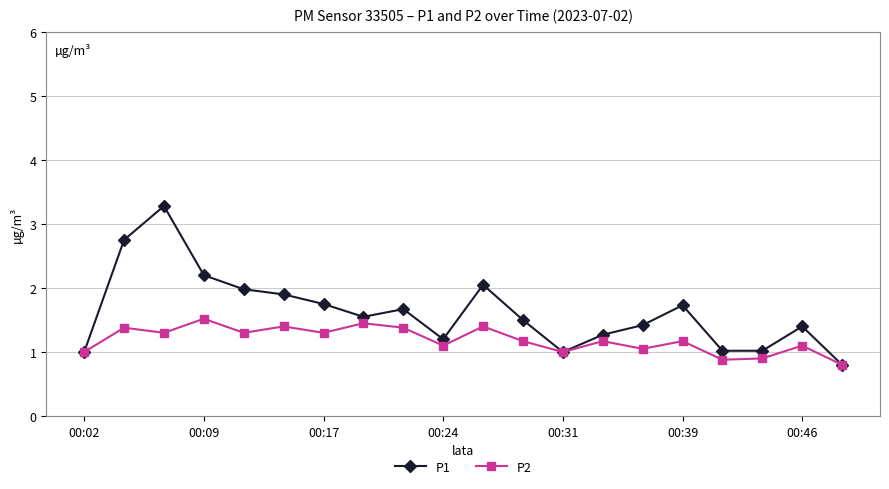

What is the value of the P2 point at the 4th from the left?

1.5